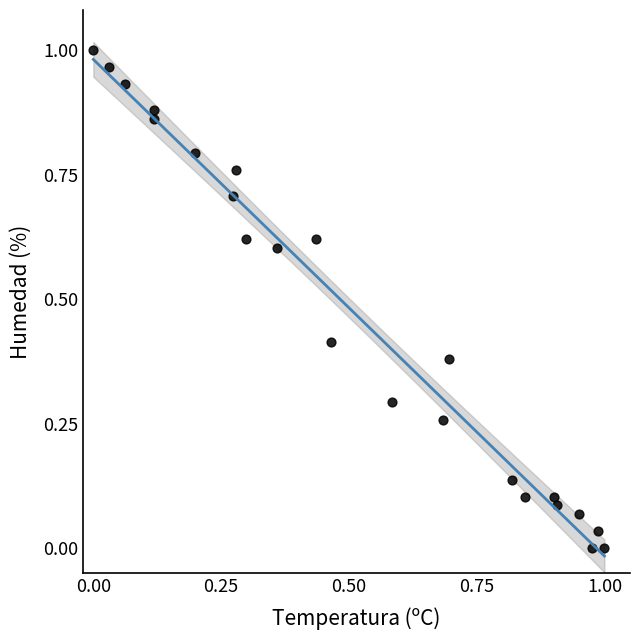

How many points are shown in the scatter plot?

23